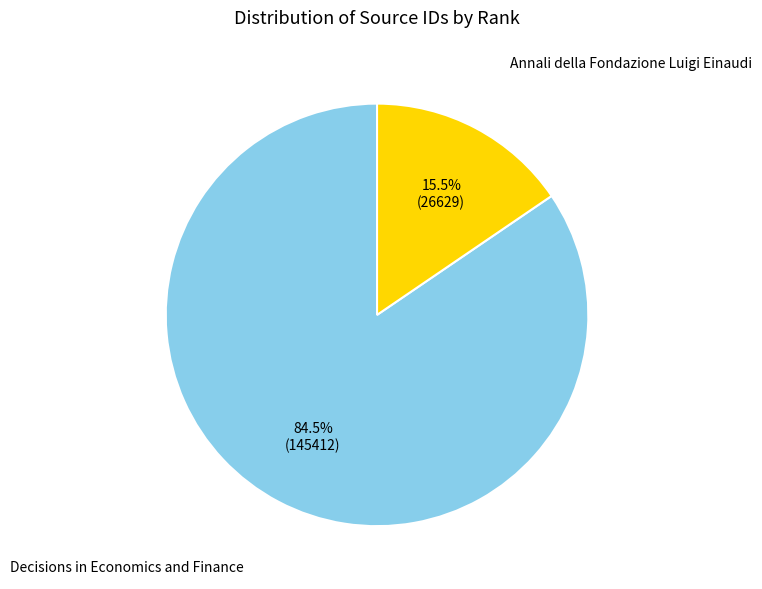

Does any single category account for the majority?

Yes